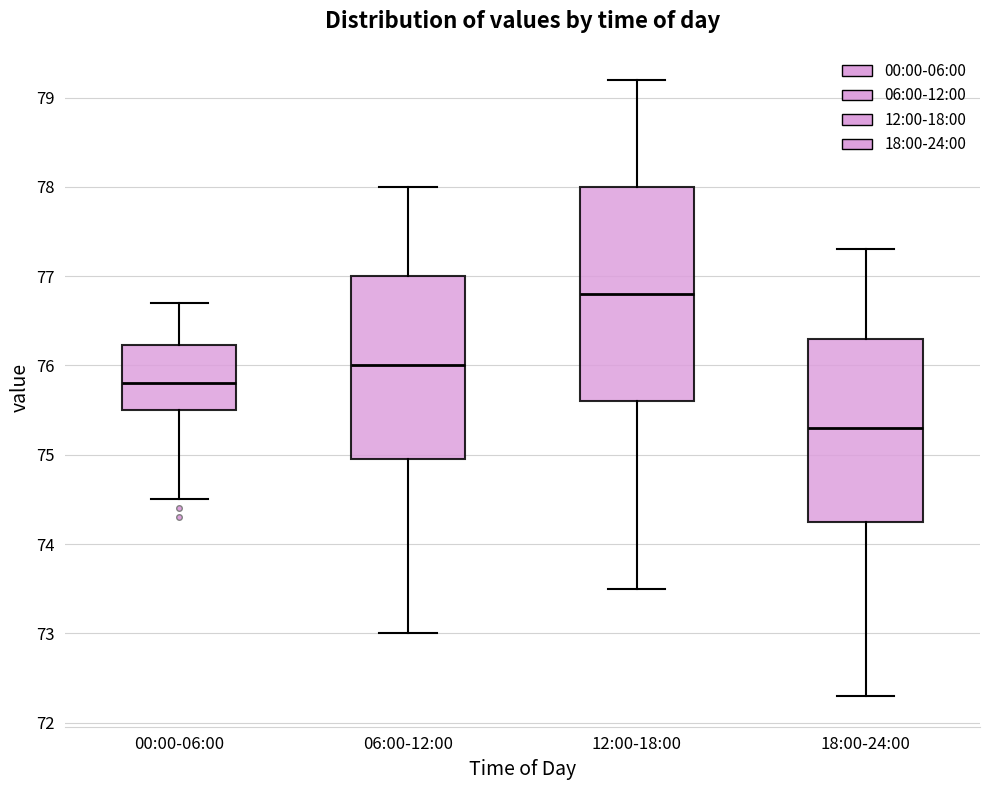

Where does the median line of the box for 06:00-12:00 sit on the y-axis? The values are not printed on the chart, so give them approximately, as read against the axis.

76.0